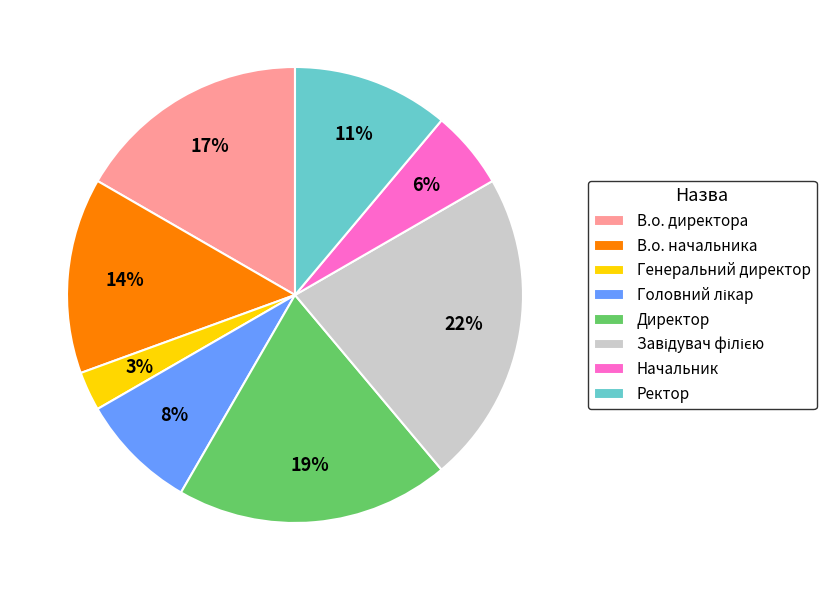

To the nearest percent, what portion does Ректор represent?

11%